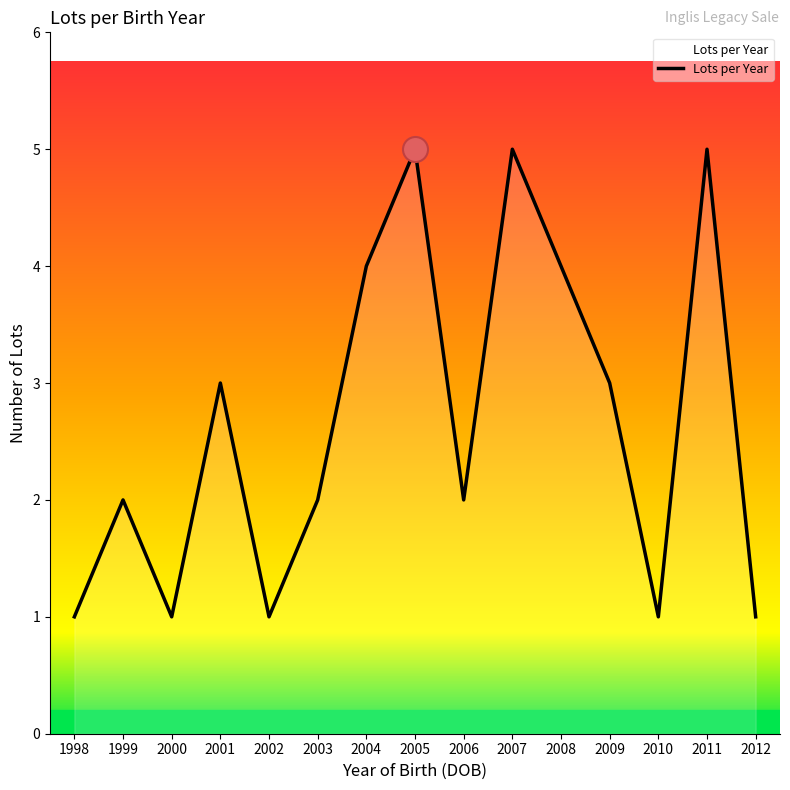

What value does the data have at 2012?

1